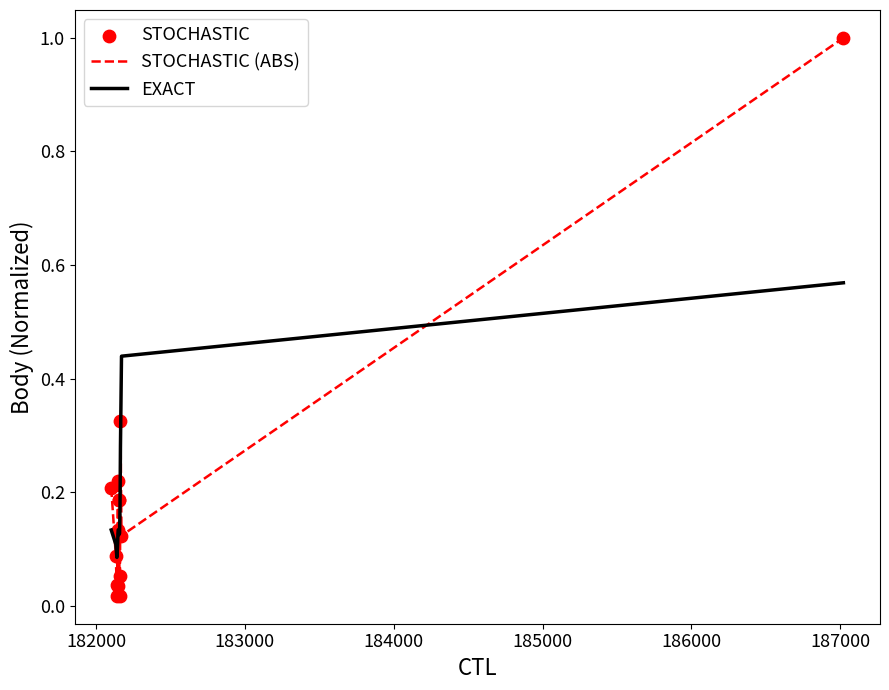

What is the maximum value for STOCHASTIC (ABS)?

1.0